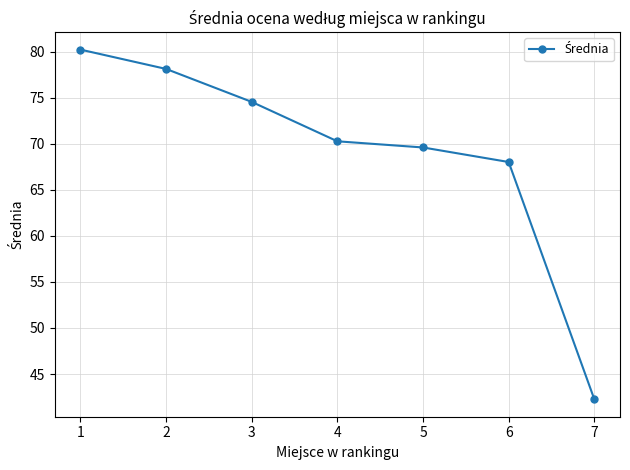

Which has a higher value, 6 or 2?

2